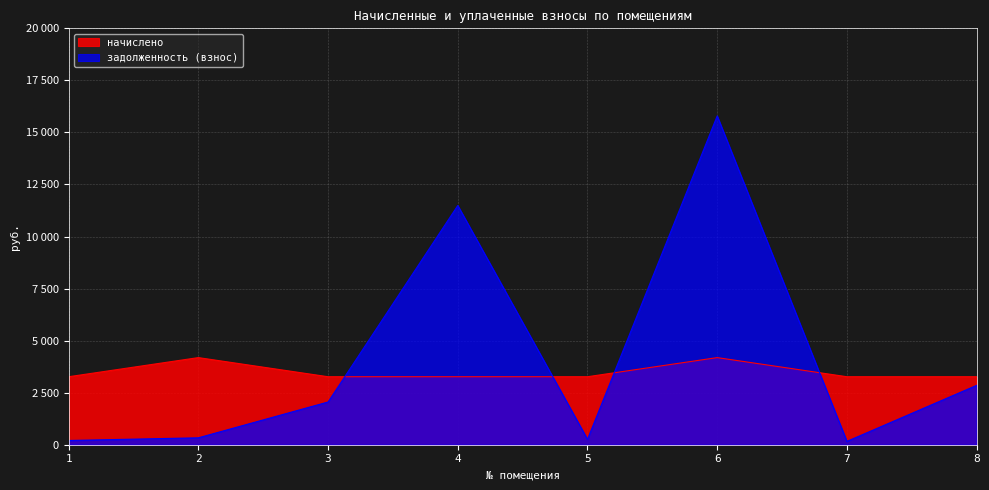

The value of задолженность (взнос) at 6 is 15793.2. True or false?

True